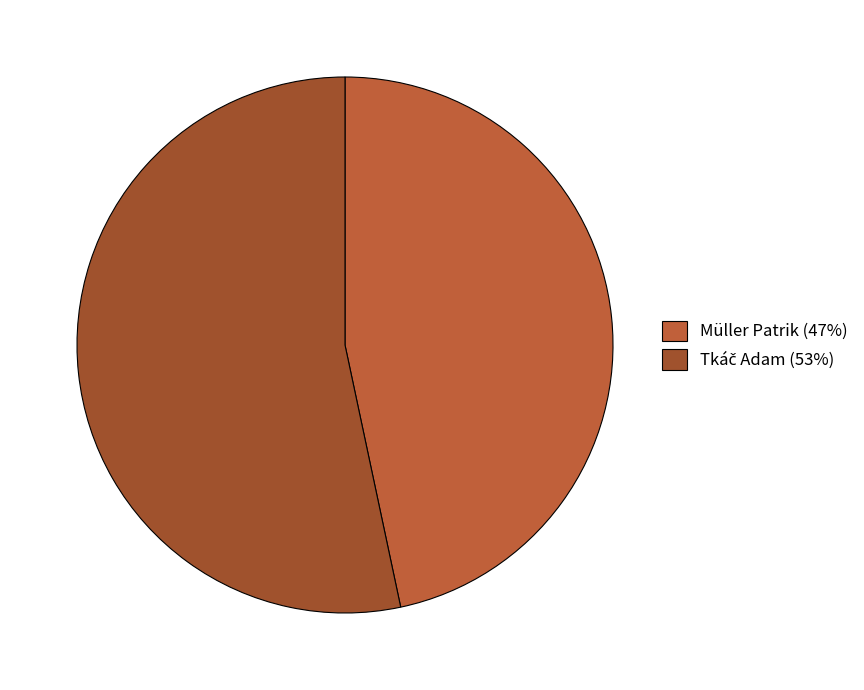

Combined, what portion of the pie is Müller Patrik and Tkáč Adam?

100.0%